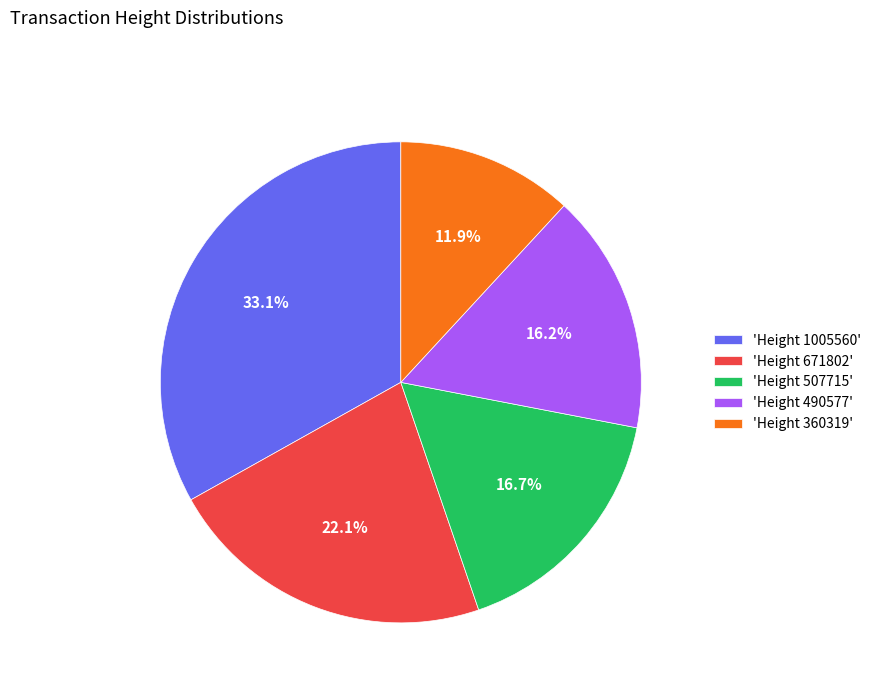

What is the ratio of the value at 'Height 507715' to the value at 'Height 490577'?

1.0